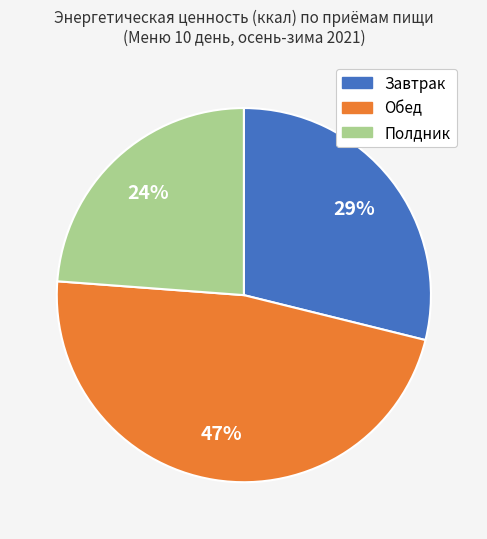

How many slices are in this pie chart?

3